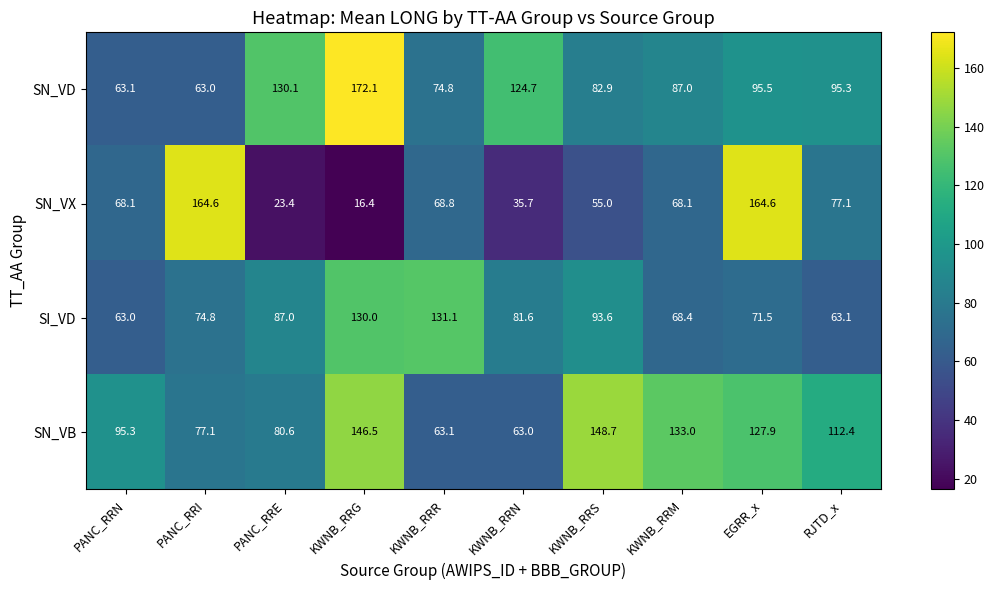

Where is SN_VB nearest to the value 105?

RJTD_x